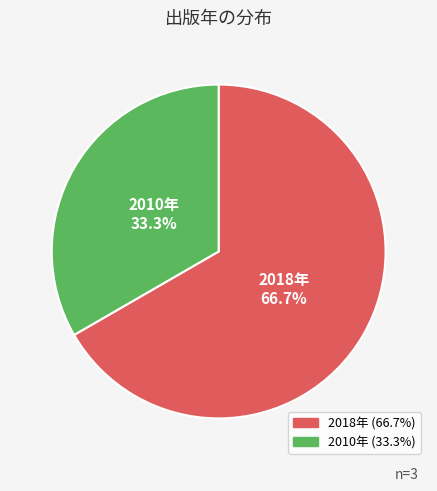

Is there any slice that represents more than half of the pie?

Yes